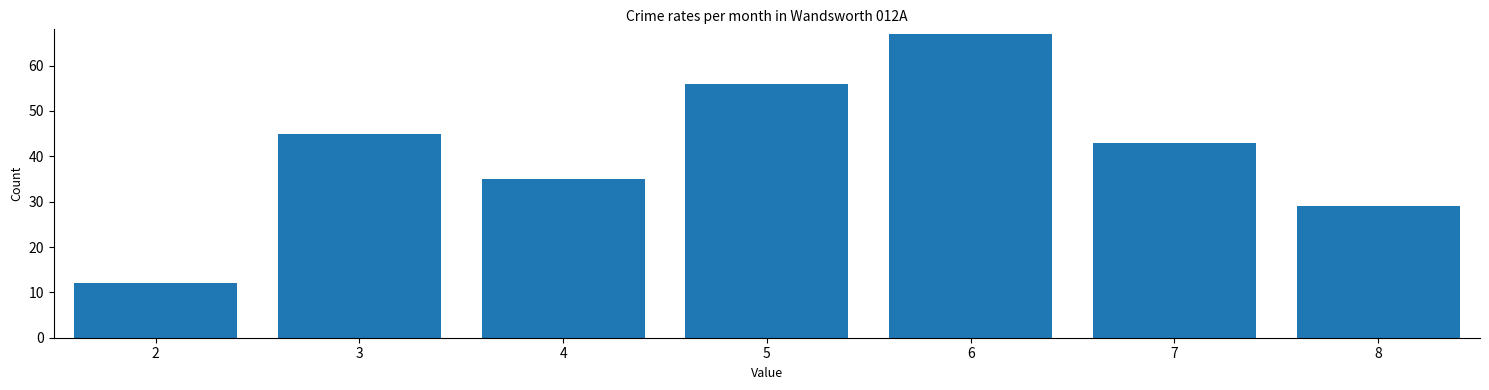

Reading right to left, extract all data points from this chart.

29	43	67	56	35	45	12